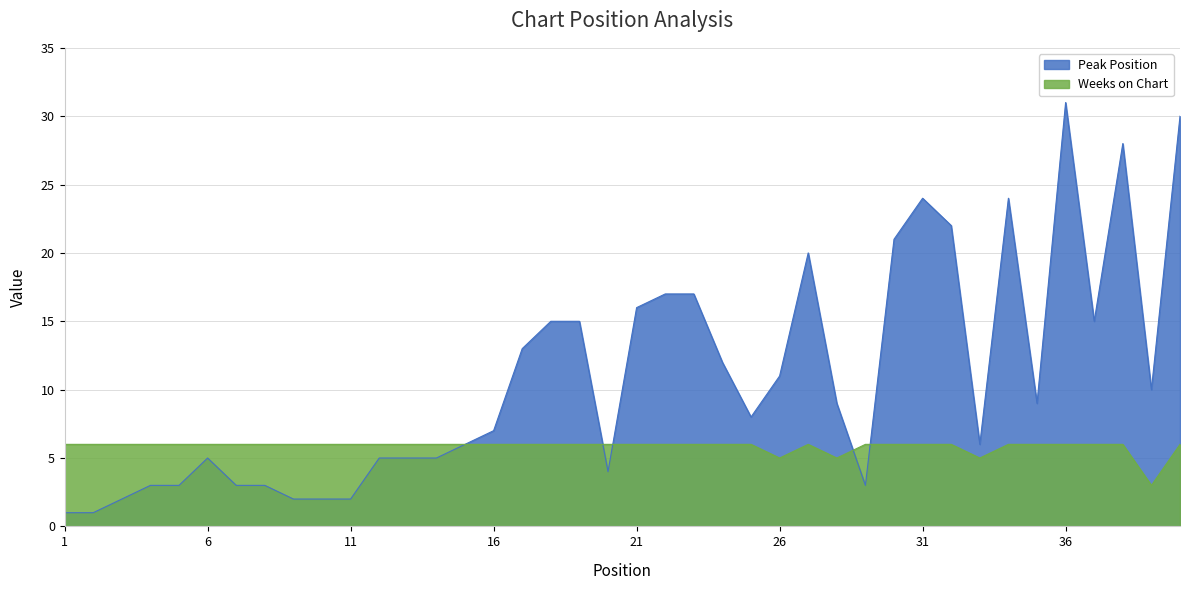

At which category is the sum across all series the highest?

36